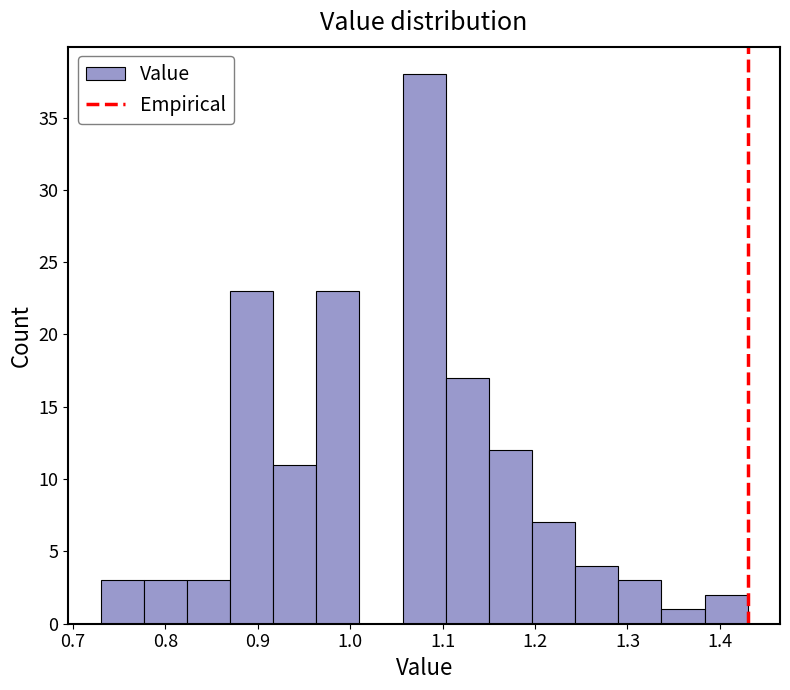

How tall is the bar that spans 1.10 to 1.15 on the x-axis? Neither the bar edges nor the heights are printed on the chart, so give them approximately, as read against the axes.

17